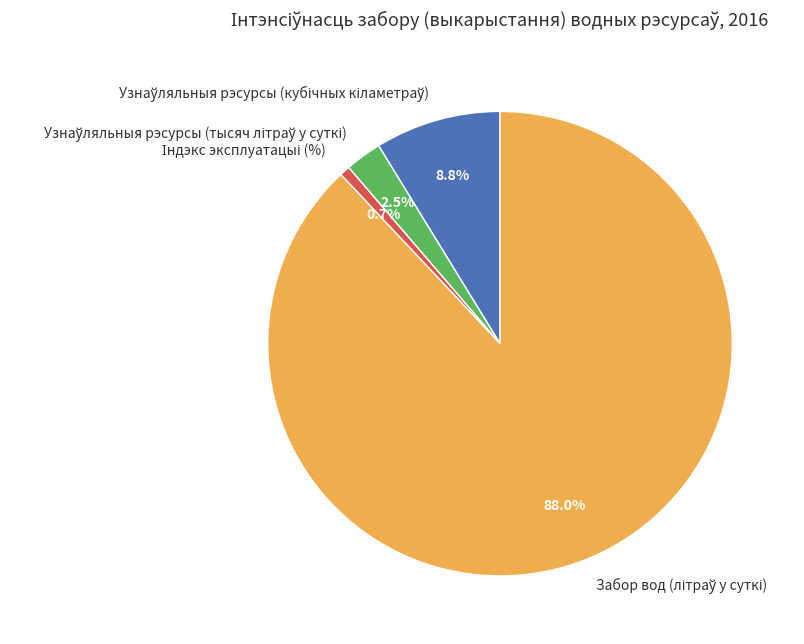

Is there a majority slice in this chart?

Yes